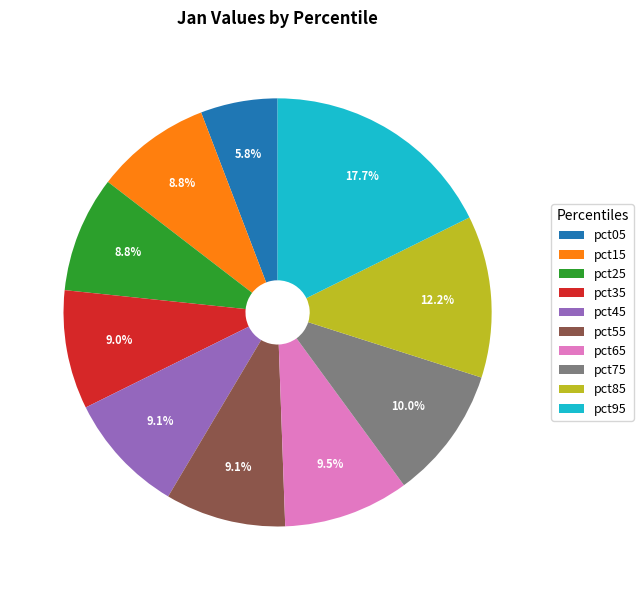

Count the number of slices in the pie.

10